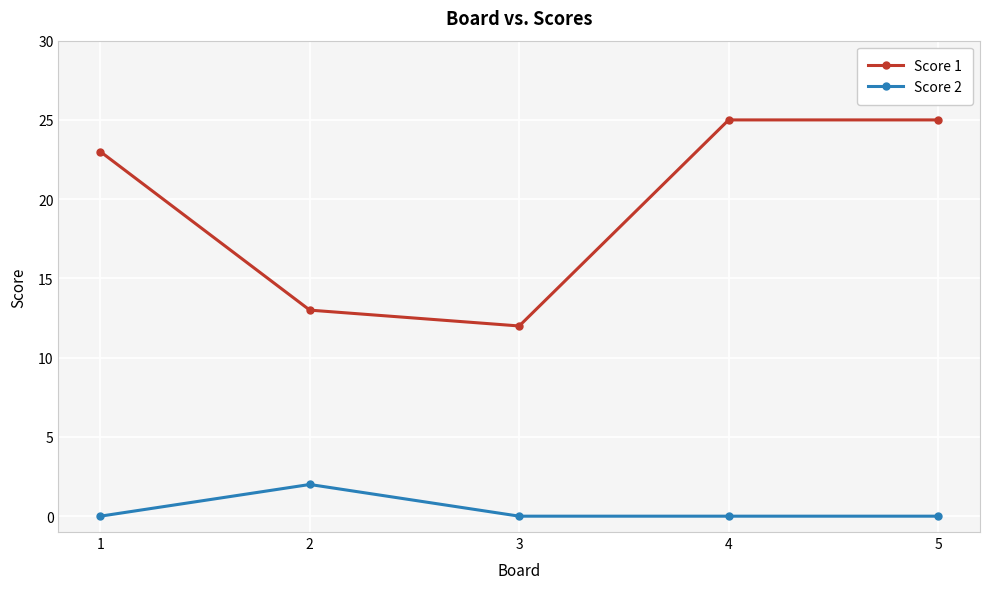

Which series has the widest spread of values?

Score 1